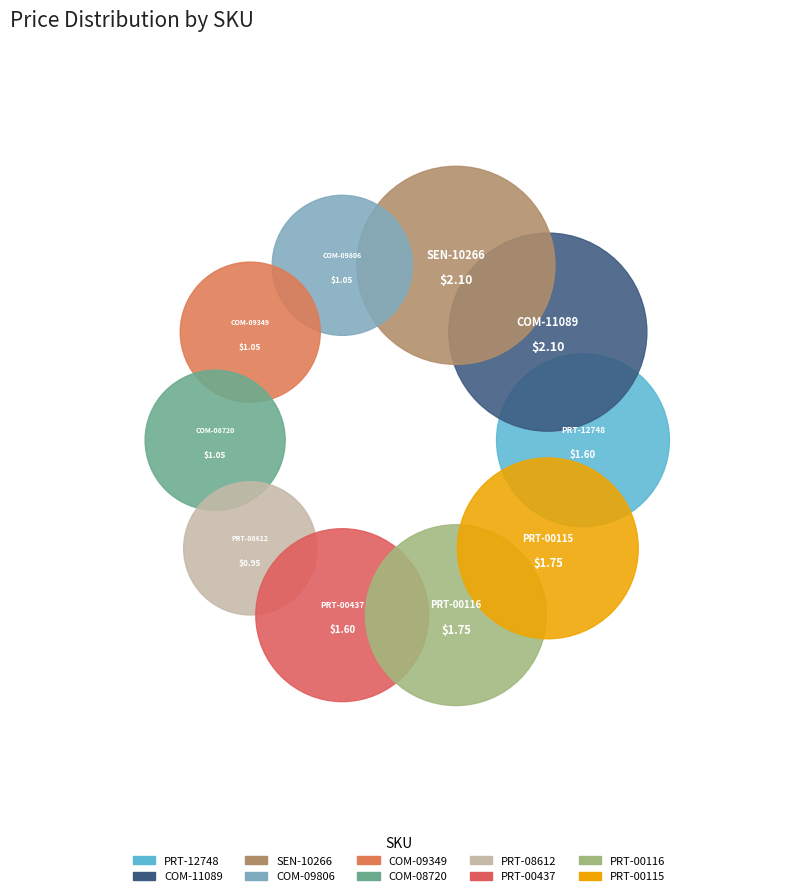

Which has a higher value, PRT-00116 or COM-09349?

PRT-00116